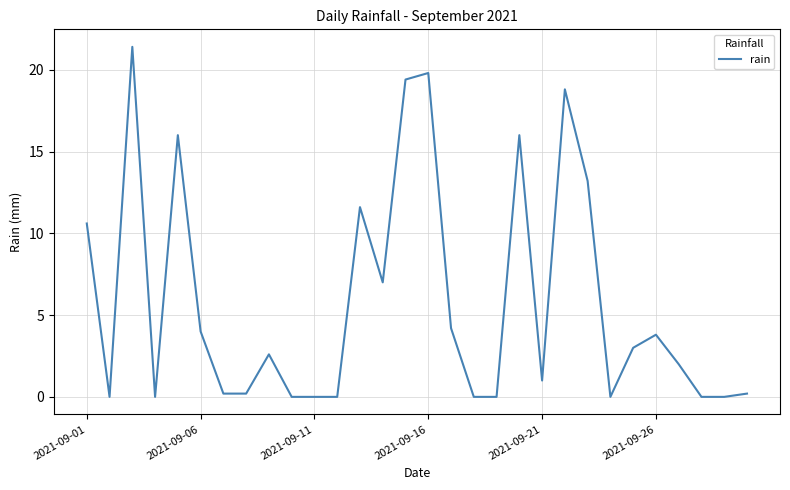

What is the sum of all values?

175.0